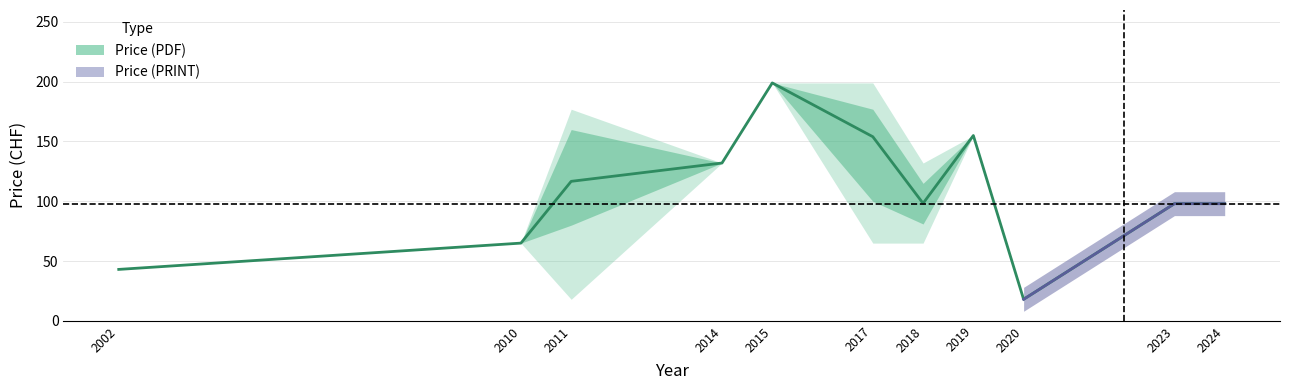

Reading left to right, transcribe all the data shown in this chart.

43.0	65.0	116.7	132.0	199.0	154.0	98.2	155.0	18.0	98.0	98.0